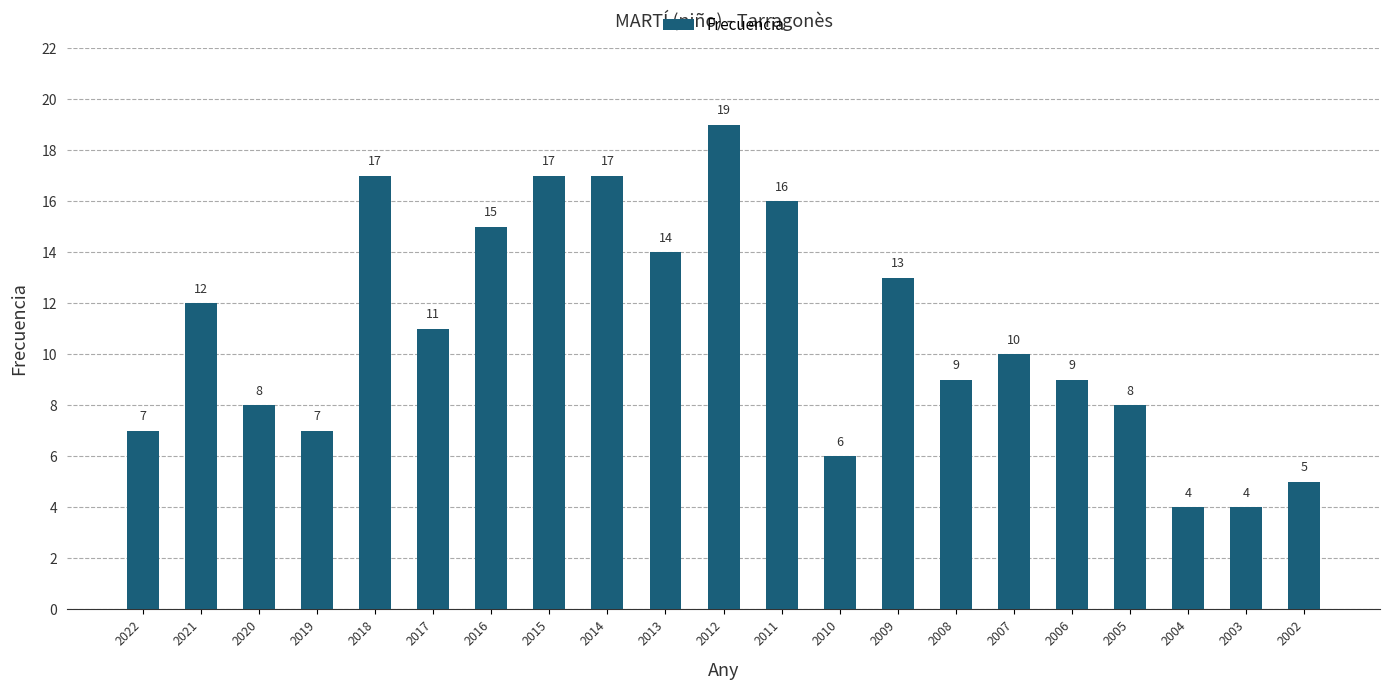

What is the sum of the values at 2020 and 2015?

25